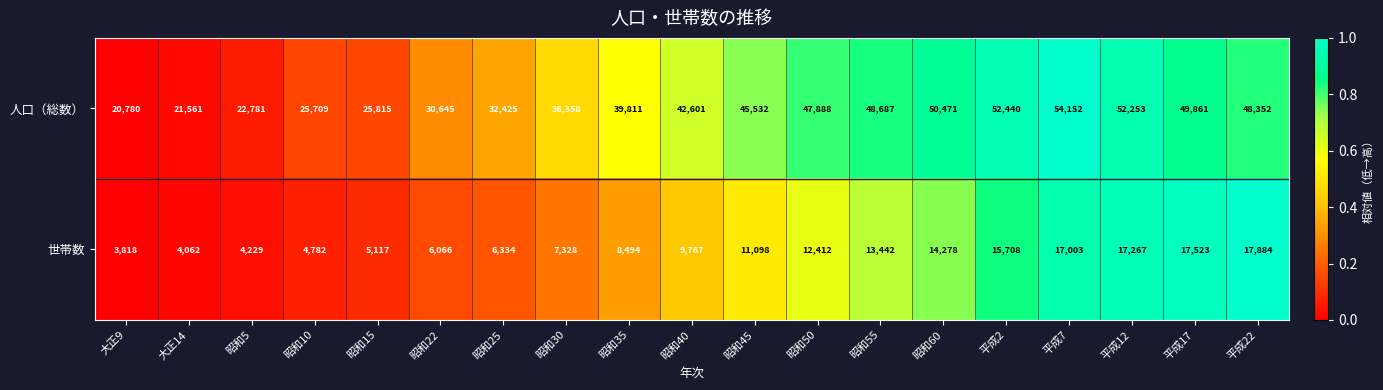

How many distinct data groups are displayed?

2